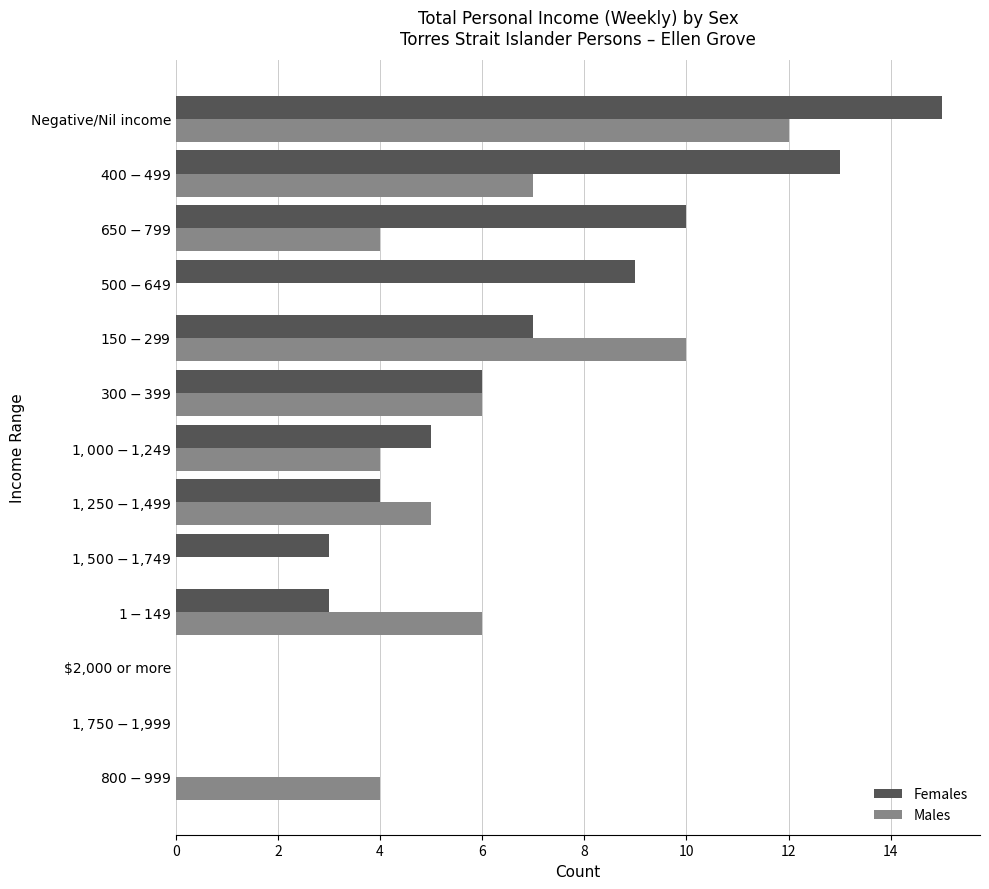

How many categories are shown in the chart?

13